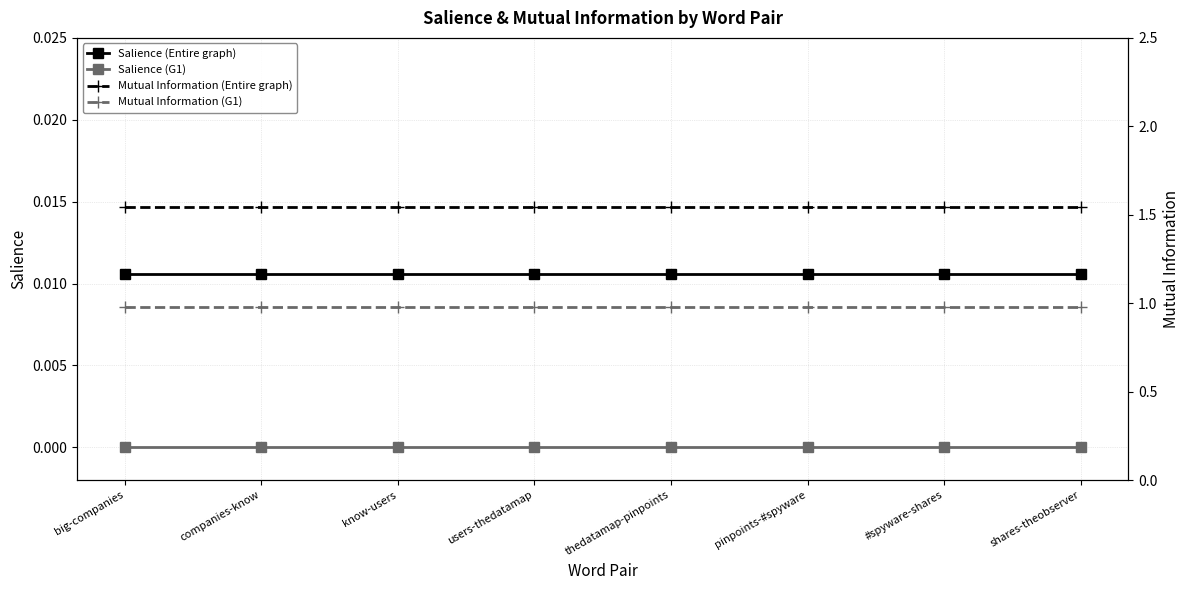

True or false: Mutual Information (Entire graph) has more than 0 interior local peaks.

False